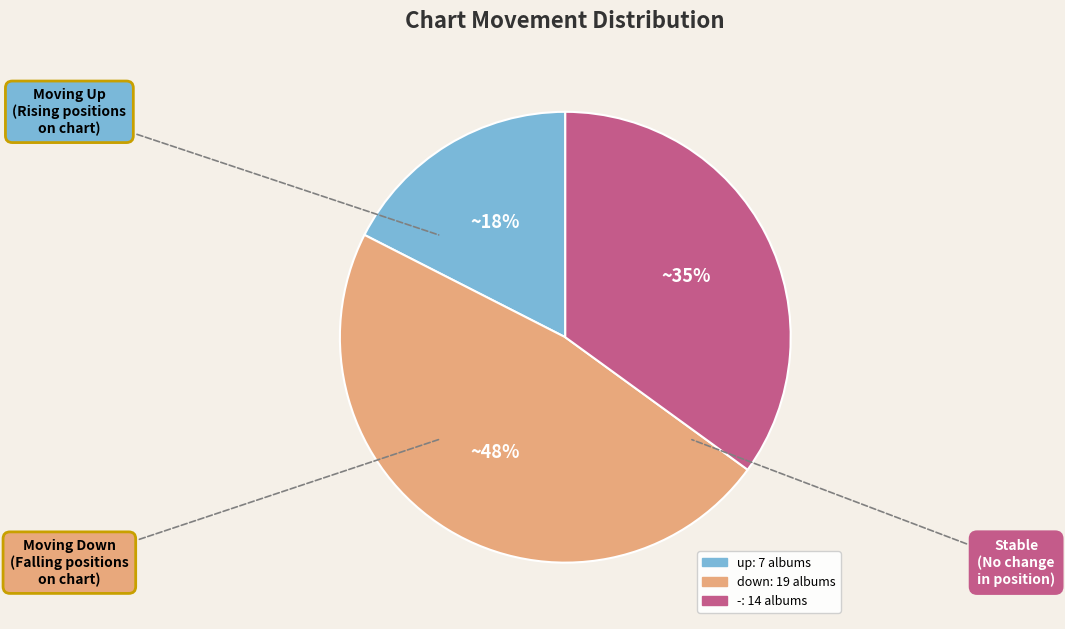

Rank the categories by value from highest to lowest.

down, -, up